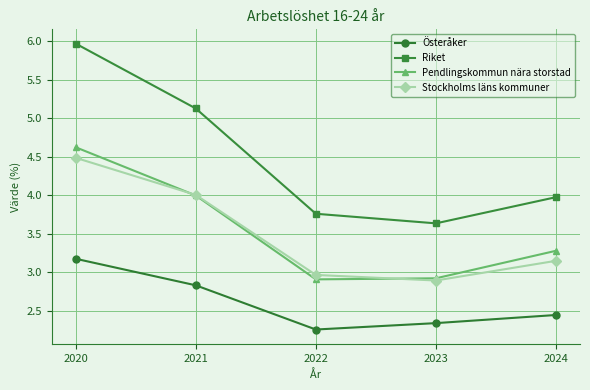

What is the sum of the Österåker values at 2021 and 2023?

5.2